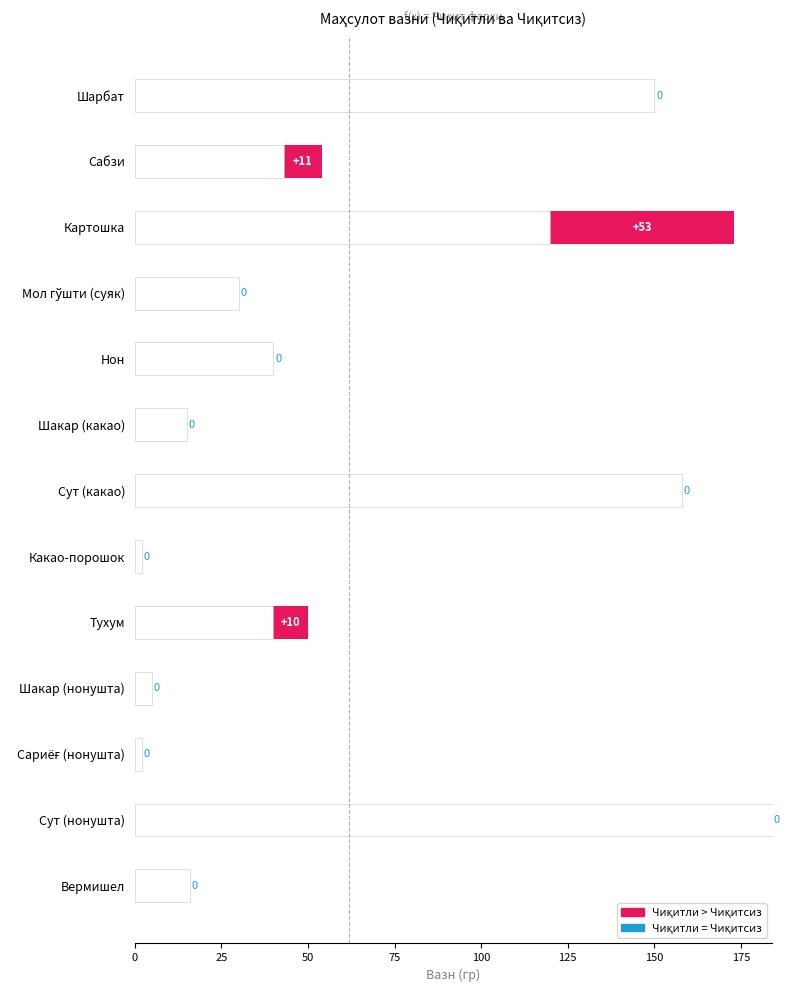

At which category is the sum across all series the highest?

Сут (нонушта)